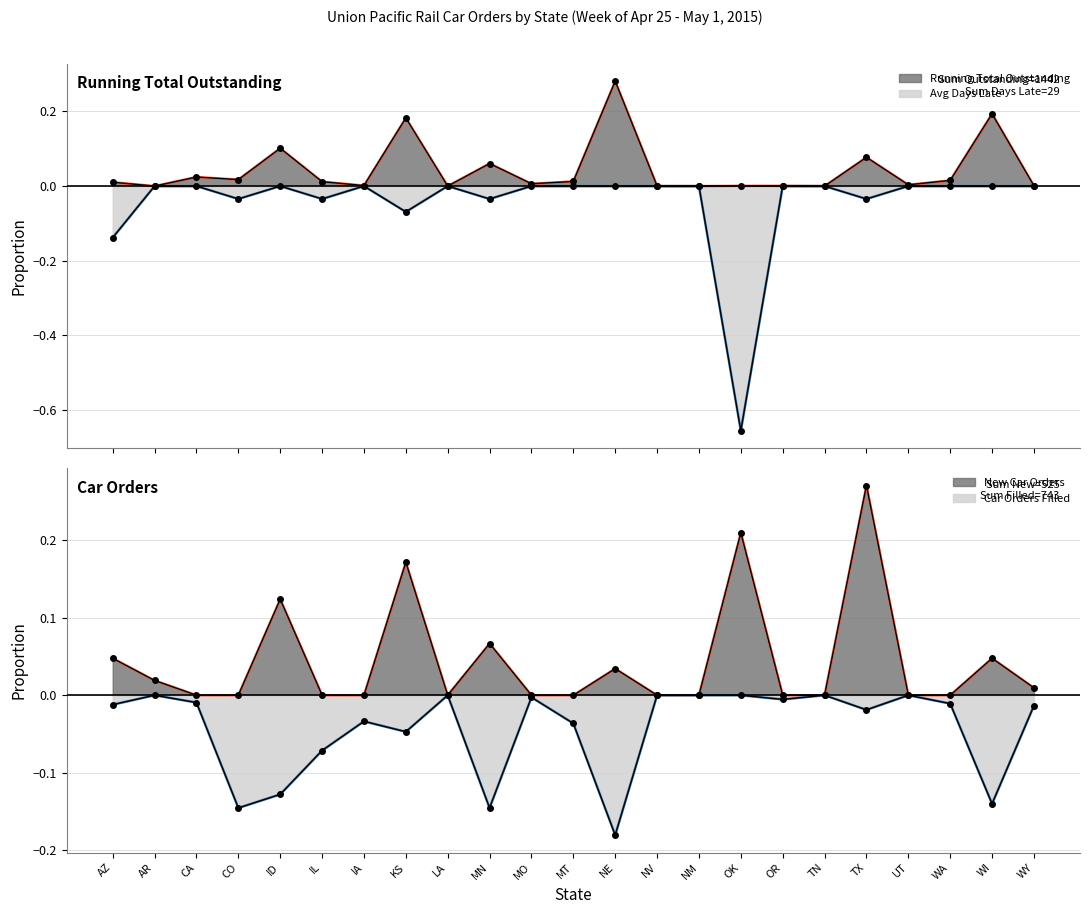

In Running Total Outstanding, how many points are higher than both neighbors (excluding endpoints)?

7